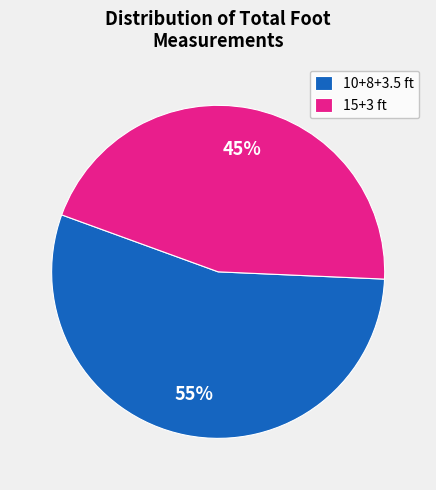

Is there a majority slice in this chart?

Yes